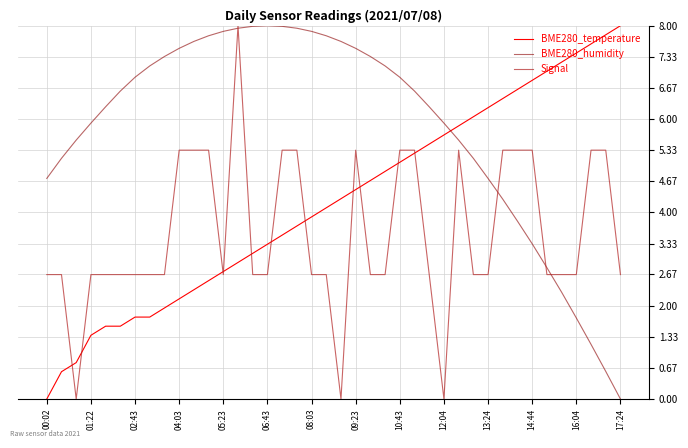

Reading left to right, transcribe all the data shown in this chart.

BME280_temperature: 0.0	0.6	0.8	1.4	1.6	1.6	1.8	1.8	2.0	2.1	2.3	2.5	2.7	2.9	3.1	3.3	3.5	3.7	3.9	4.1	4.3	4.5	4.7	4.9	5.1	5.3	5.5	5.7	5.9	6.0	6.2	6.4	6.6	6.8	7.0	7.2	7.4	7.6	7.8	8.0
BME280_humidity: 4.7	5.2	5.5	5.9	6.3	6.6	6.9	7.1	7.3	7.5	7.7	7.8	7.9	7.9	8.0	8.0	8.0	7.9	7.9	7.8	7.7	7.5	7.3	7.1	6.9	6.6	6.3	5.9	5.5	5.2	4.7	4.3	3.8	3.3	2.8	2.3	1.7	1.2	0.6	0.0
Signal: 2.7	2.7	0.0	2.7	2.7	2.7	2.7	2.7	2.7	5.3	5.3	5.3	2.7	8.0	2.7	2.7	5.3	5.3	2.7	2.7	0.0	5.3	2.7	2.7	5.3	5.3	2.7	0.0	5.3	2.7	2.7	5.3	5.3	5.3	2.7	2.7	2.7	5.3	5.3	2.7